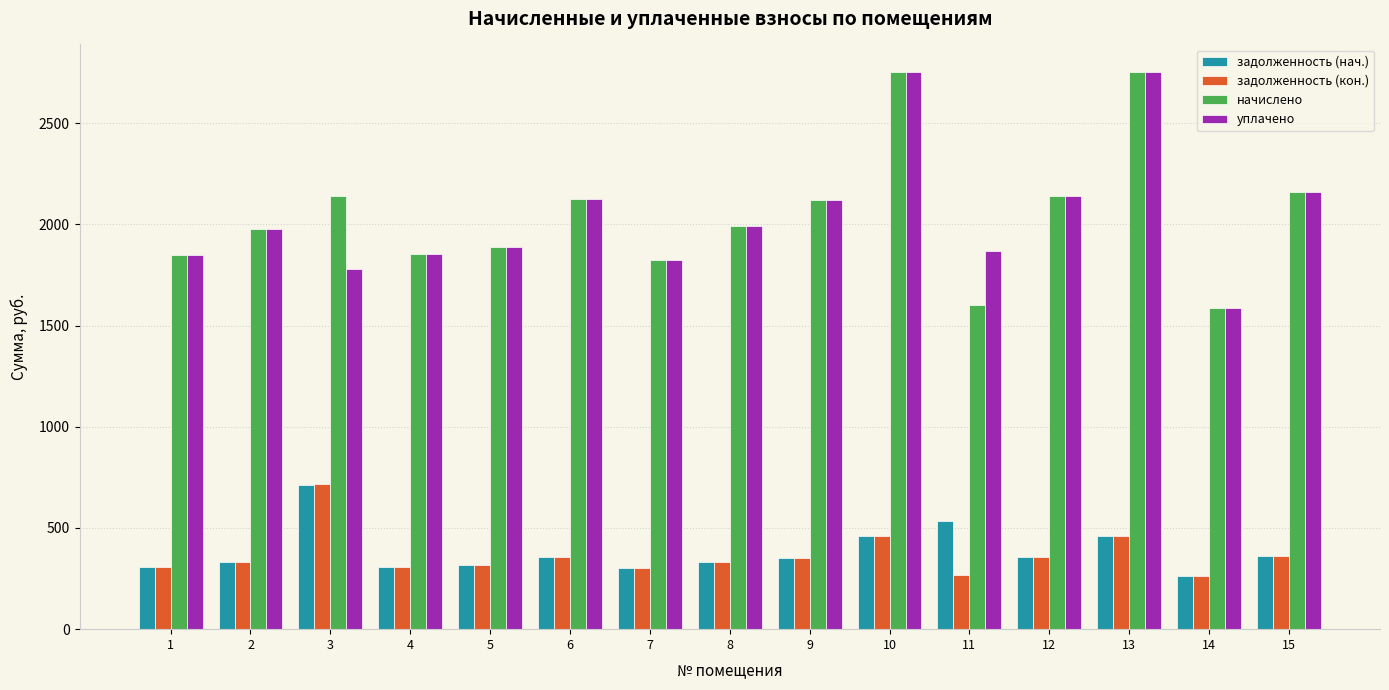

How many data points does each series have?

15